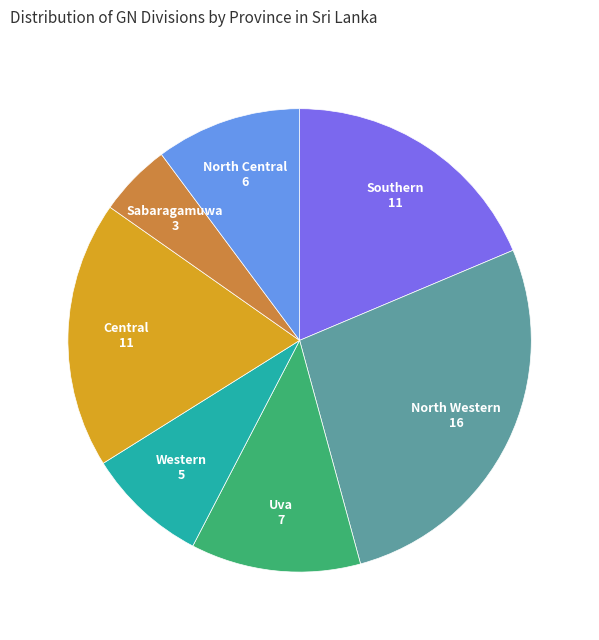

Is it true that Western is 8% of the pie?

True